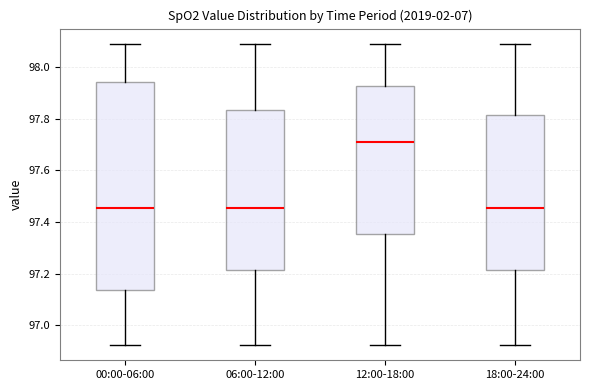

Which box has the highest median line?

12:00-18:00